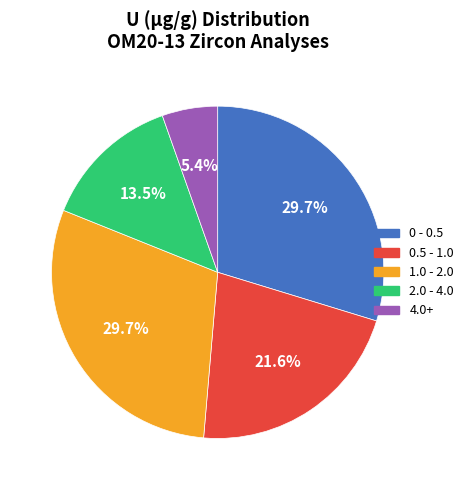

Does any single category account for the majority?

No